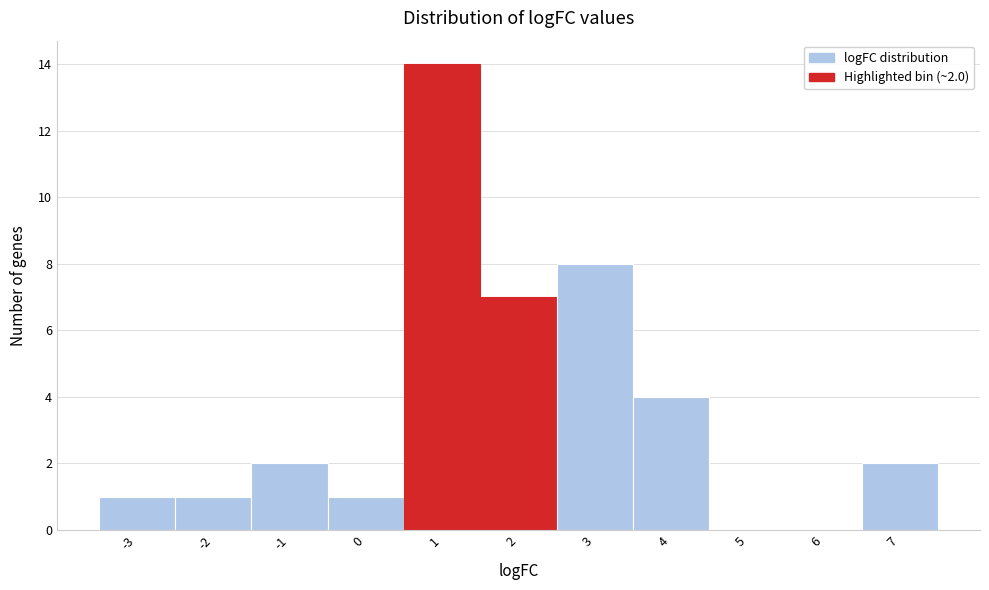

Reading left to right, list all the values displayed in this chart.

-3=1	-2=1	-1=2	0=1	1=14	2=7	3=8	4=4	5=0	6=0	7=2